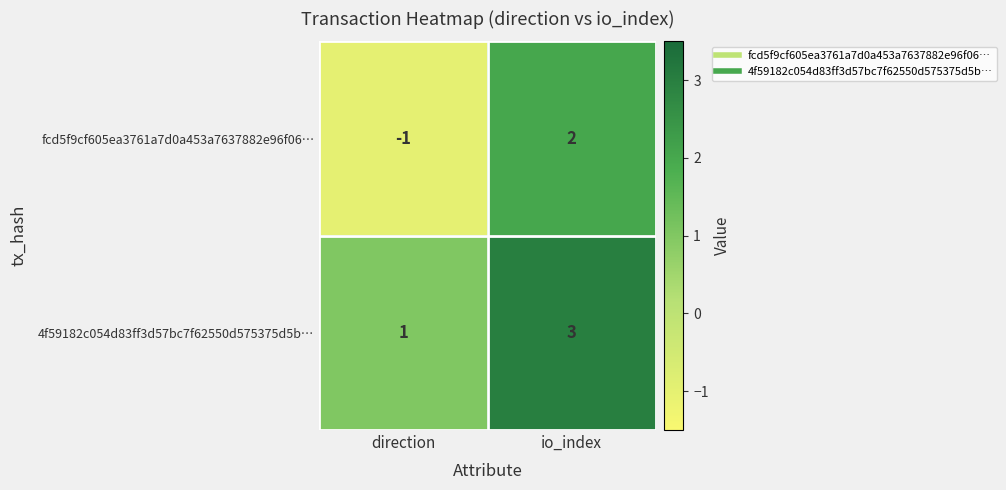

Which series has the widest spread of values?

fcd5f9cf605ea3761a7d0a453a7637882e96f06…